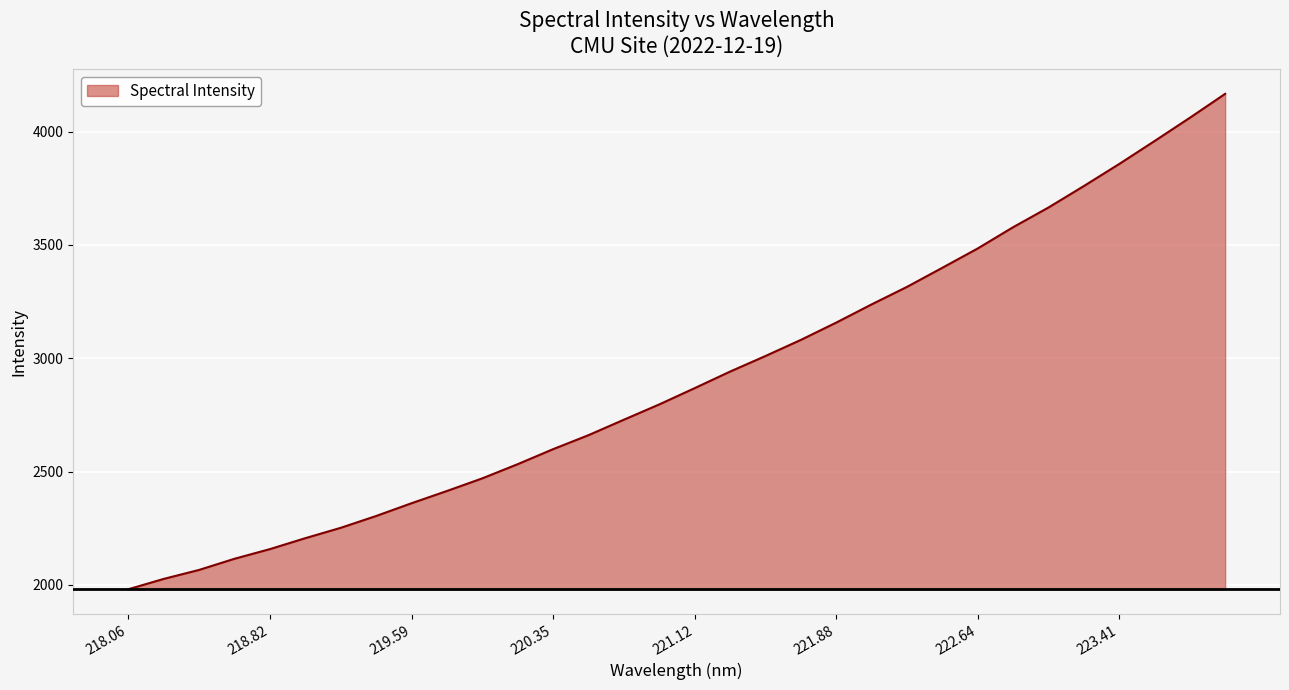

What is the minimum value shown in the chart?

1980.9